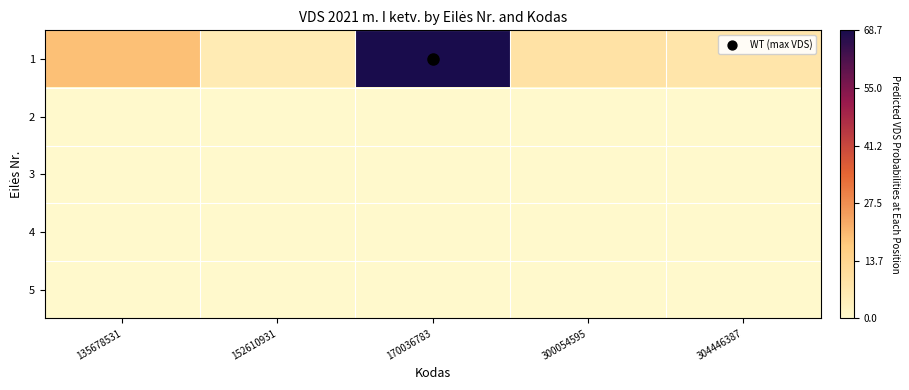

How many series are shown in this chart?

5